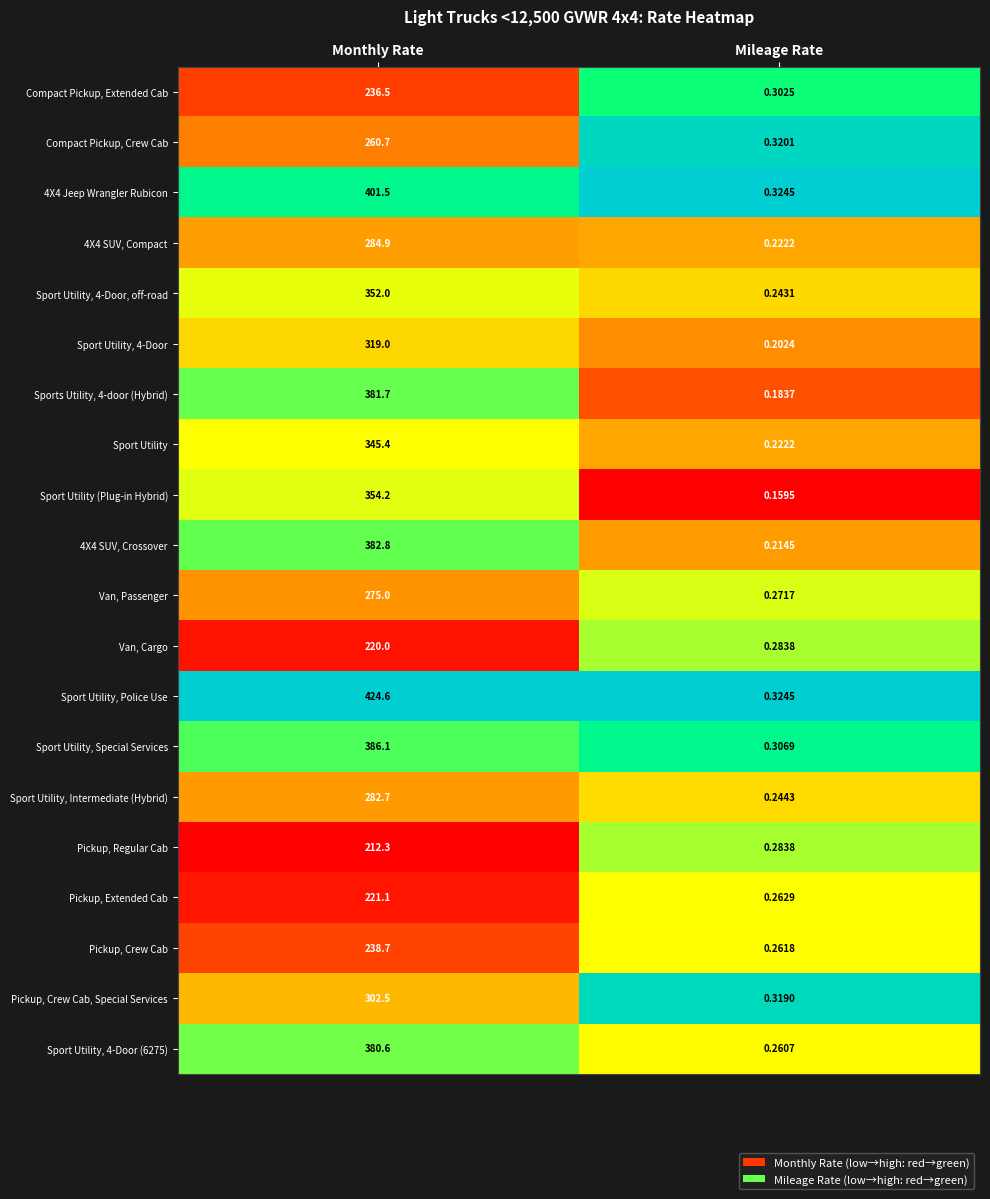

What is the total value across all series at Mileage Rate?

5.2